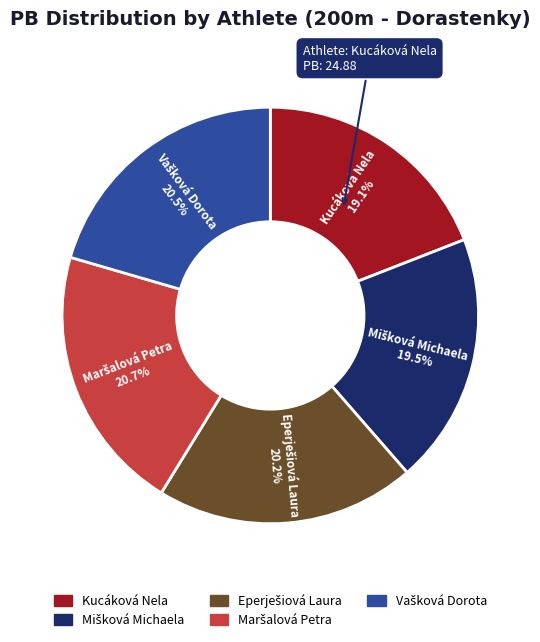

Count the number of slices in the pie.

5